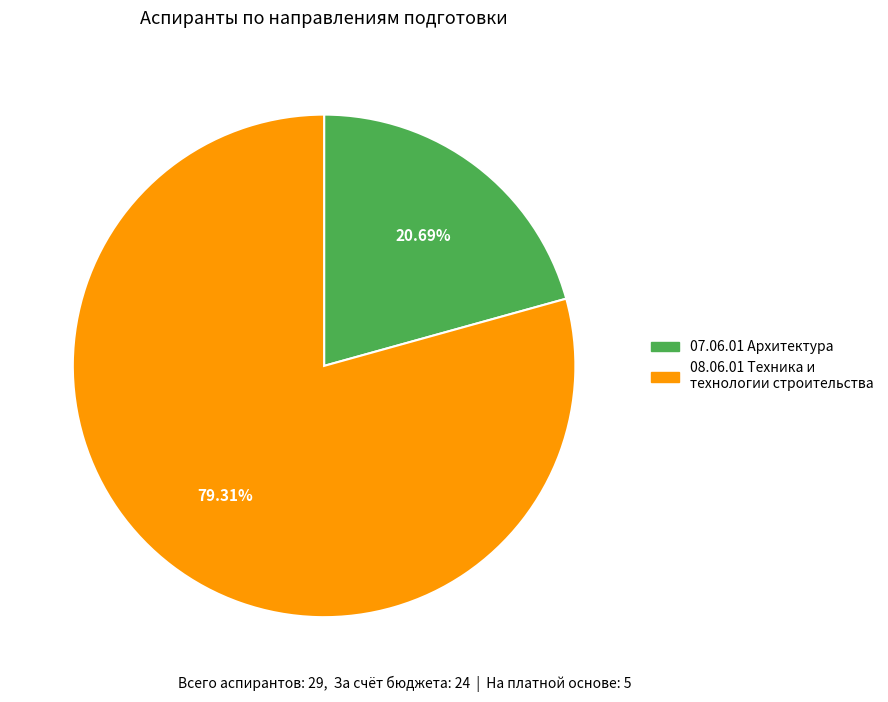

Combined, what portion of the pie is 07.06.01 Архитектура and 08.06.01 Техника и технологии строительства?

100.0%